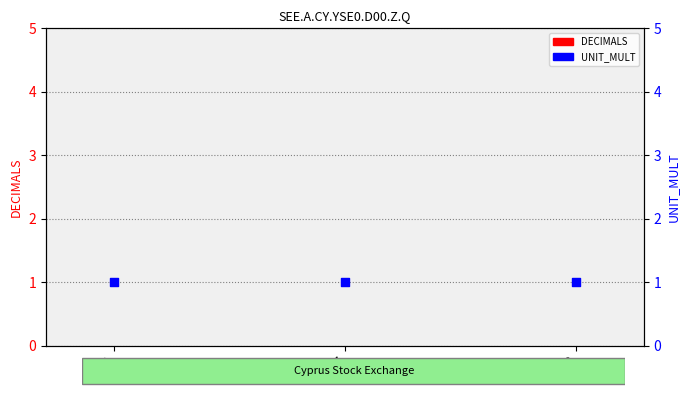

Which series reaches the minimum Y coordinate?

DECIMALS